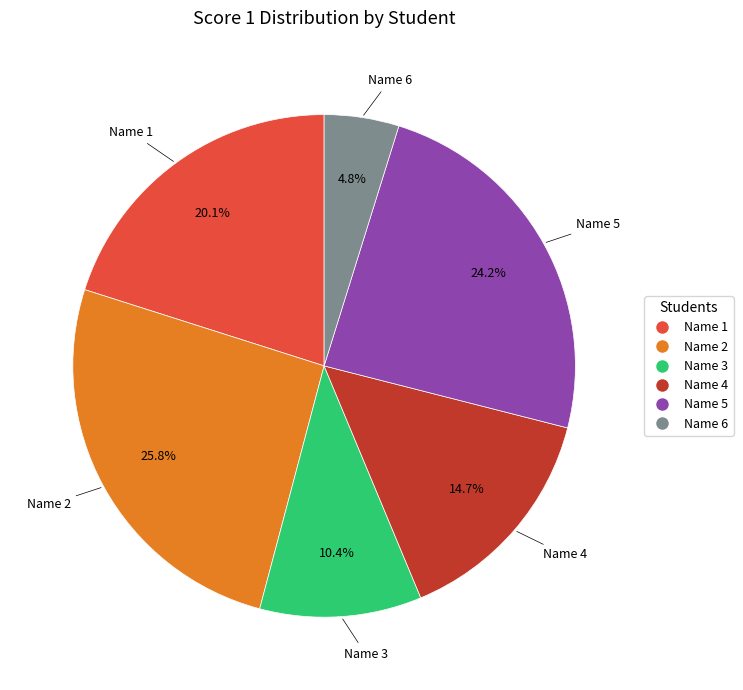

How many slices are in this pie chart?

6